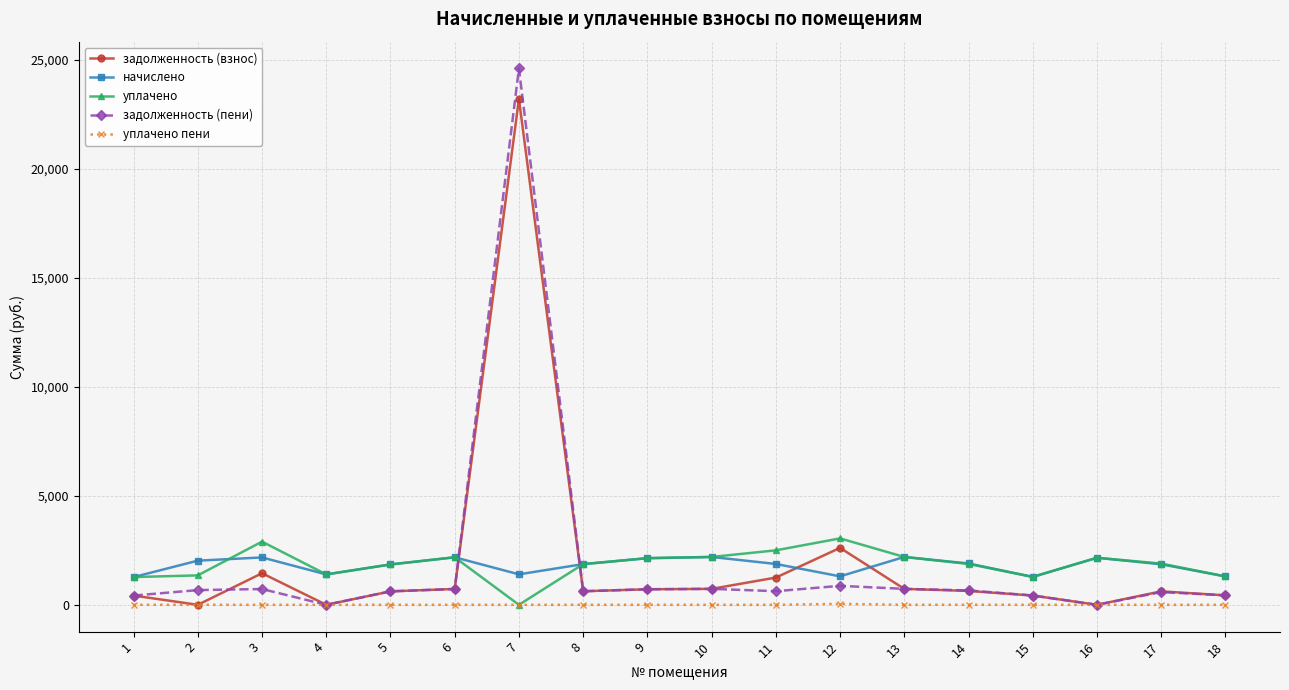

At which label does уплачено reach its minimum?

7